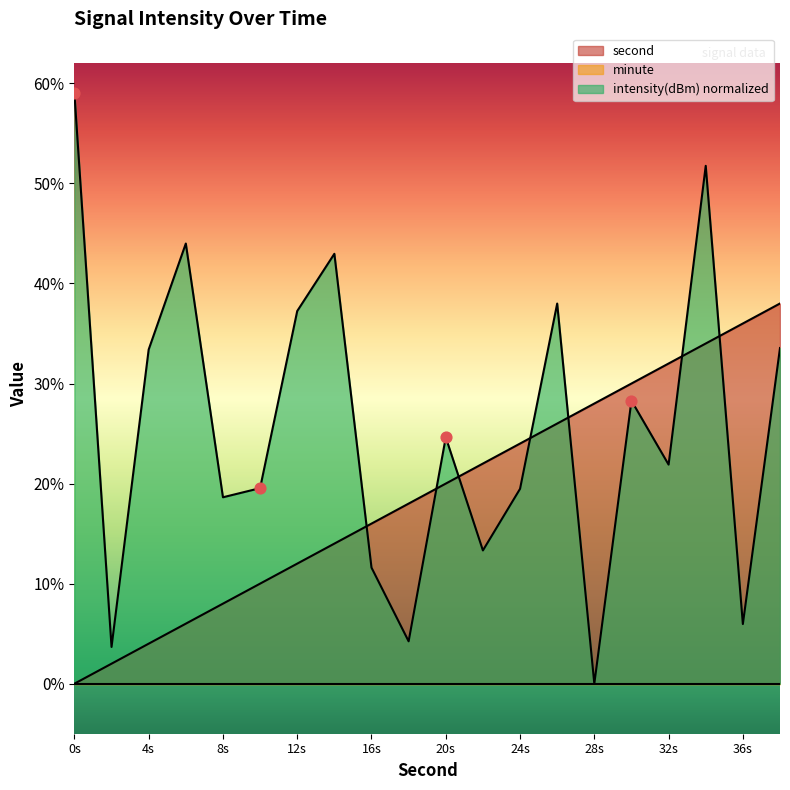

At how many categories does at least one series exceed 36?

7